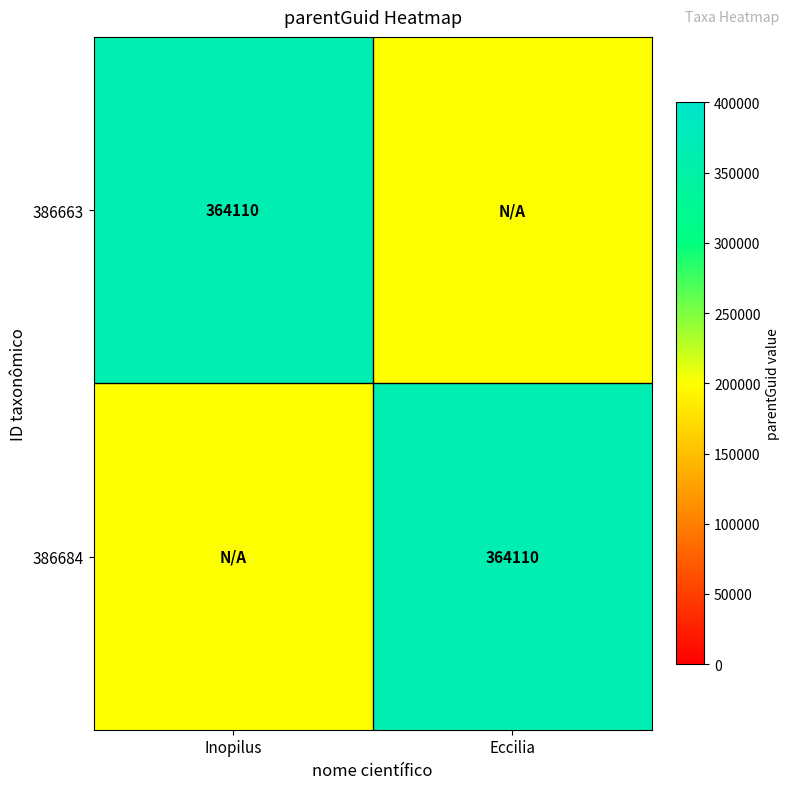

The value of 386663 at Inopilus is 605549. True or false?

False